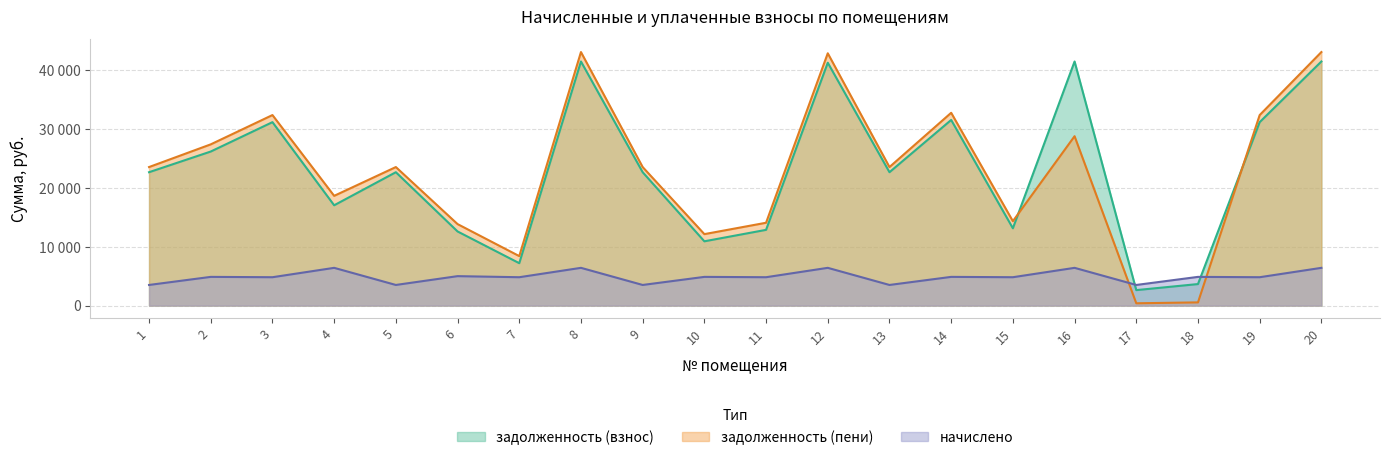

How many data points in начислено are less than 4876?

10